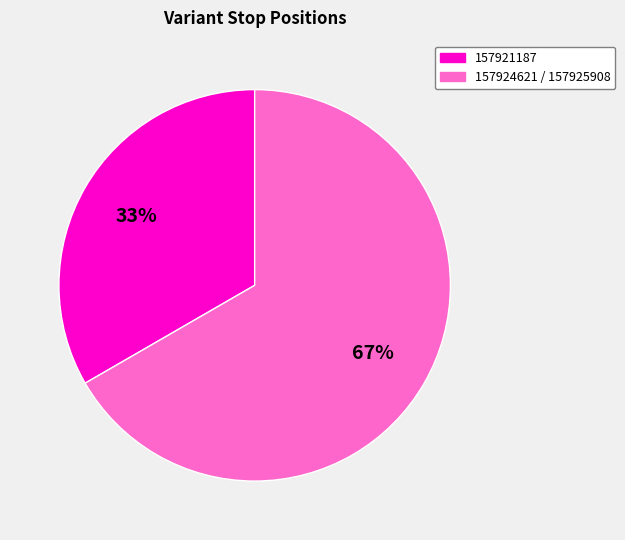

How many slices are in this pie chart?

2